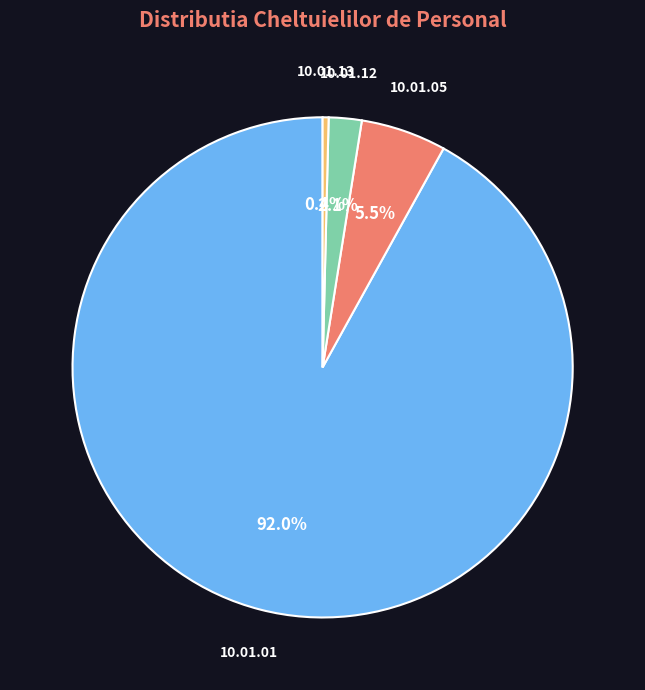

Between 10.01.05 and 10.01.01, which is larger?

10.01.01